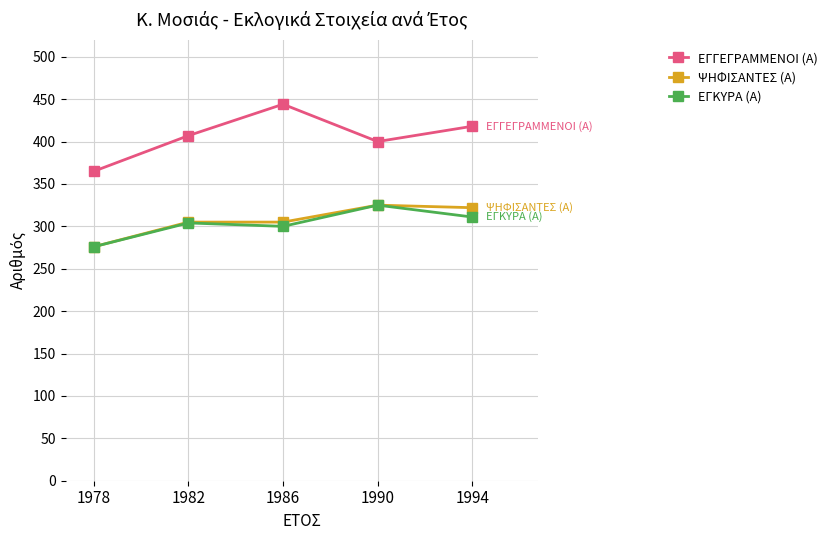

What is the spread (max minus min) of values at 1982?

103